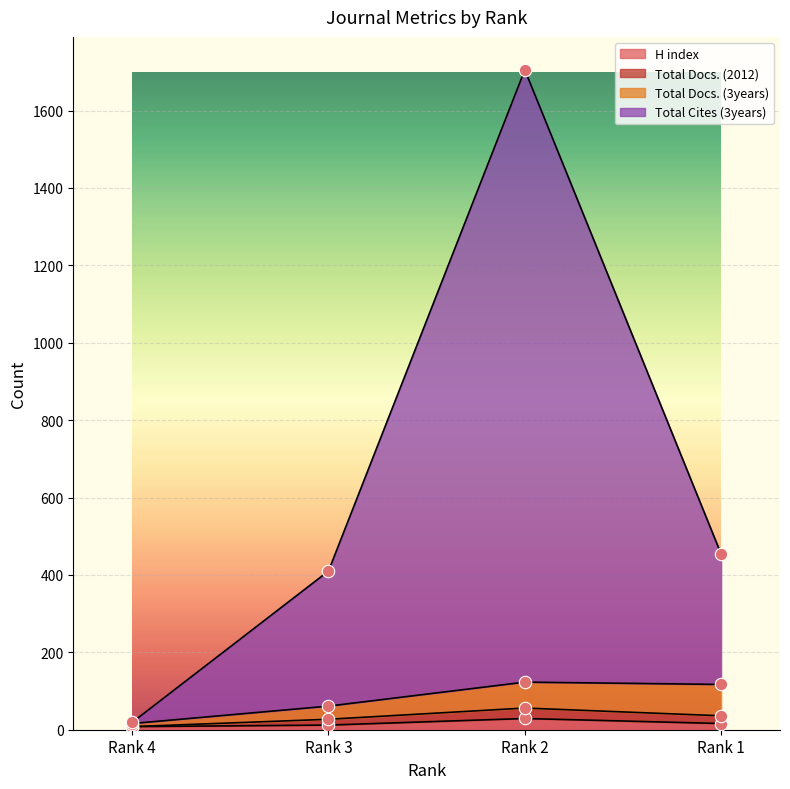

At how many categories does at least one series exceed 152?

3